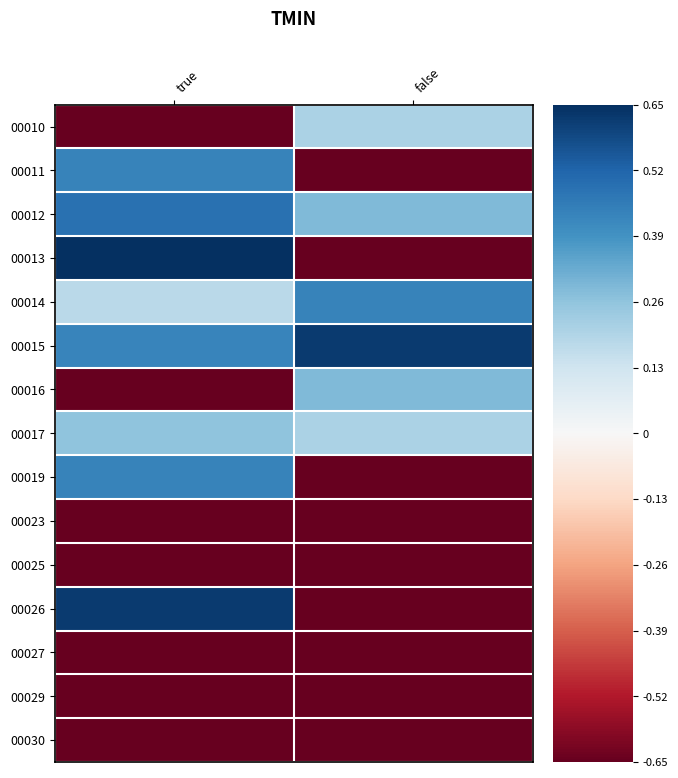

Rank the series by their maximum value, from lowest to highest.

00023, 00027, 00029, 00030, 00025, 00010, 00017, 00016, 00011, 00014, 00019, 00012, 00026, 00015, 00013